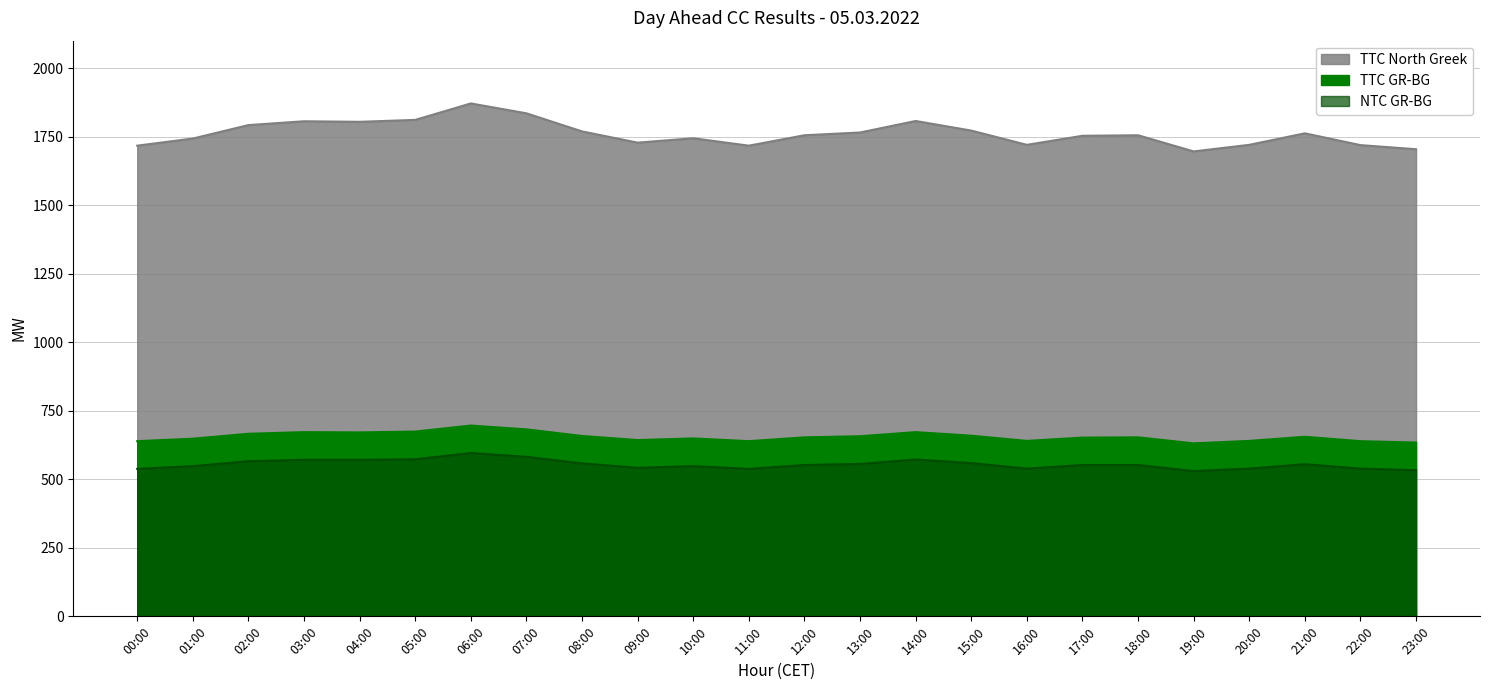

At which label does NTC GR-BG reach its peak?

06:00